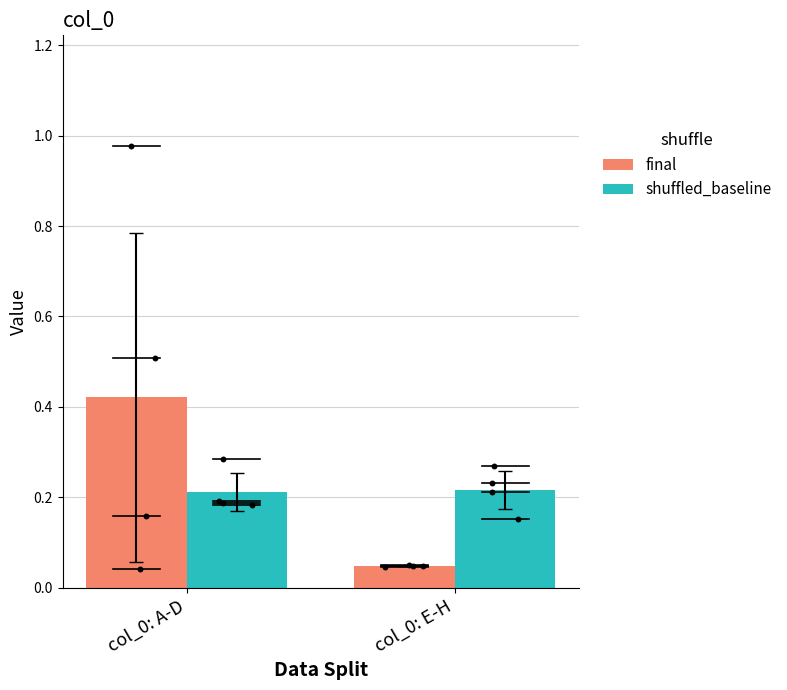

Which series has the largest Y range (max minus min)?

final